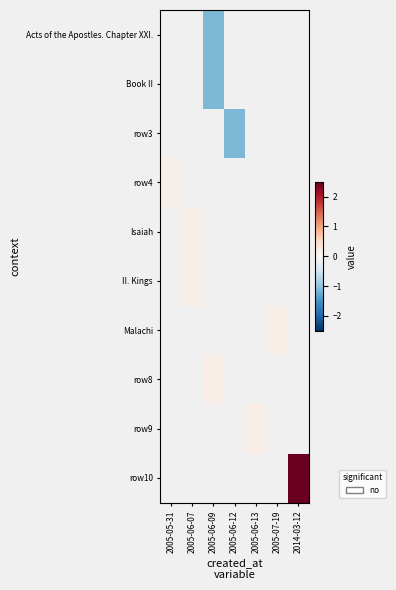

How many positive values does the Malachi series have?

1